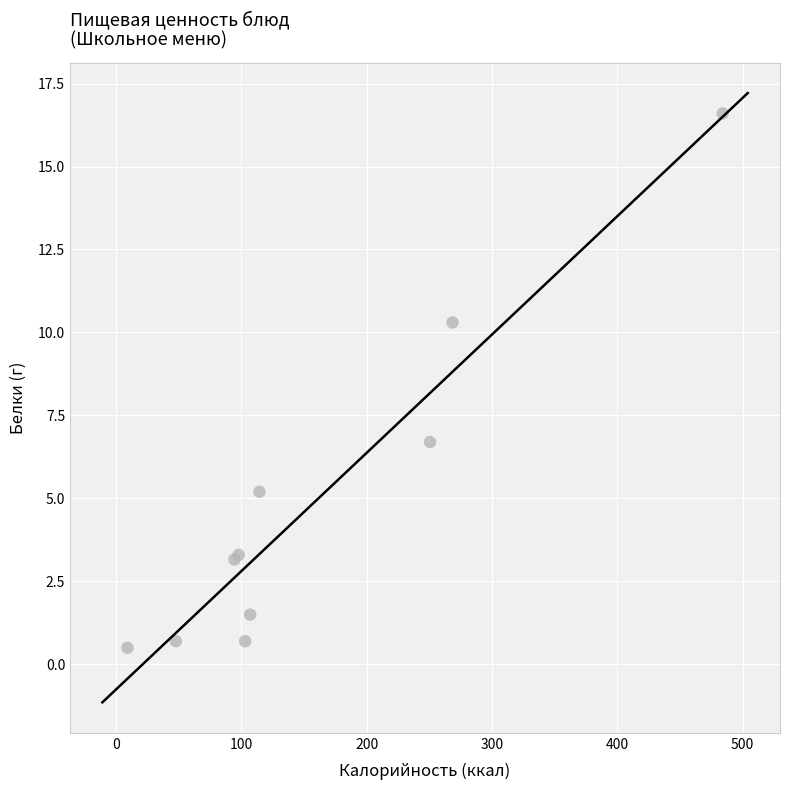

What Y value in the scatter plot is closest to 8?

6.7